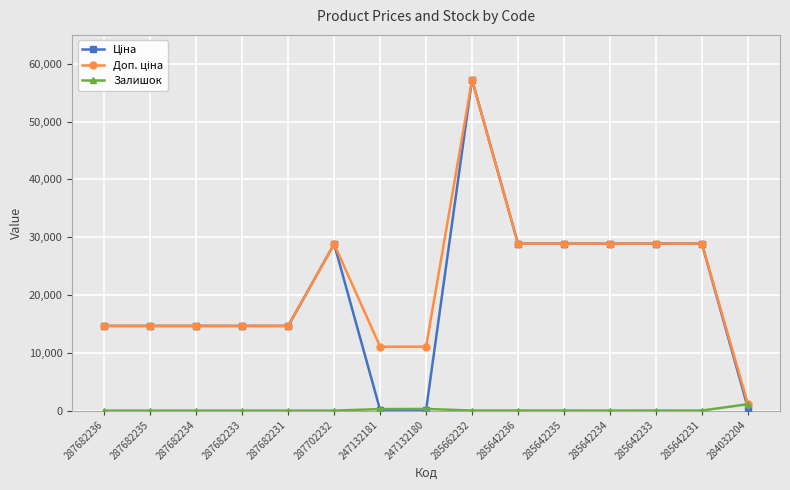

At how many categories does at least one series exceed 21159?

7